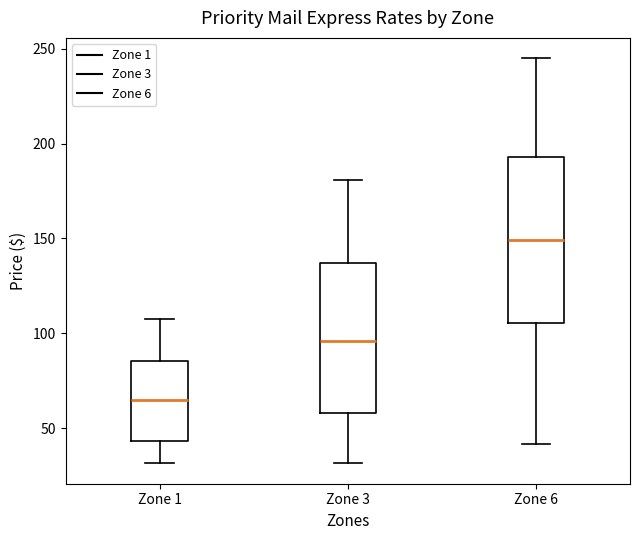

Where does the median line of the box for Zone 1 sit on the y-axis? The values are not printed on the chart, so give them approximately, as read against the axis.

65